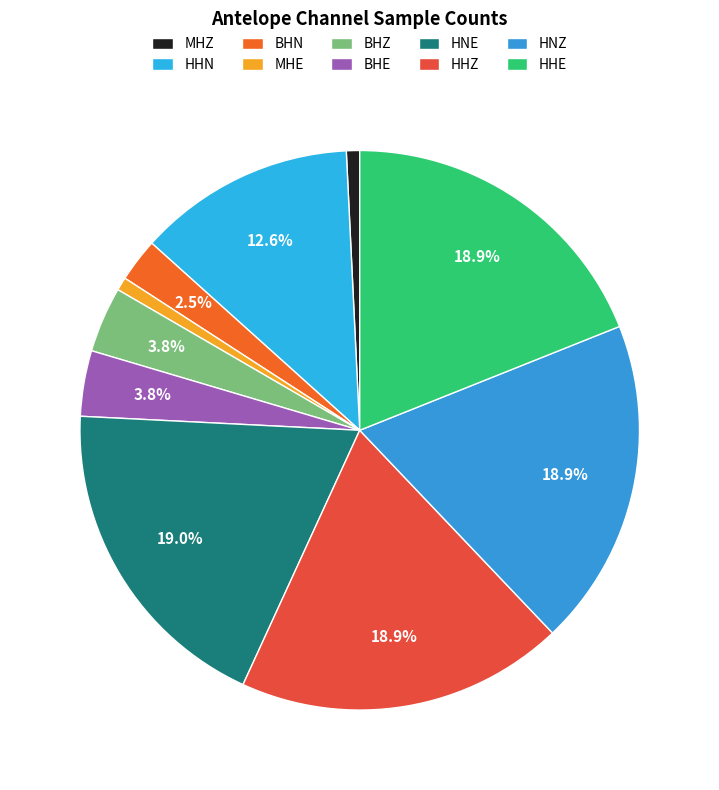

Combined, do MHE and MHZ account for over 50%?

No